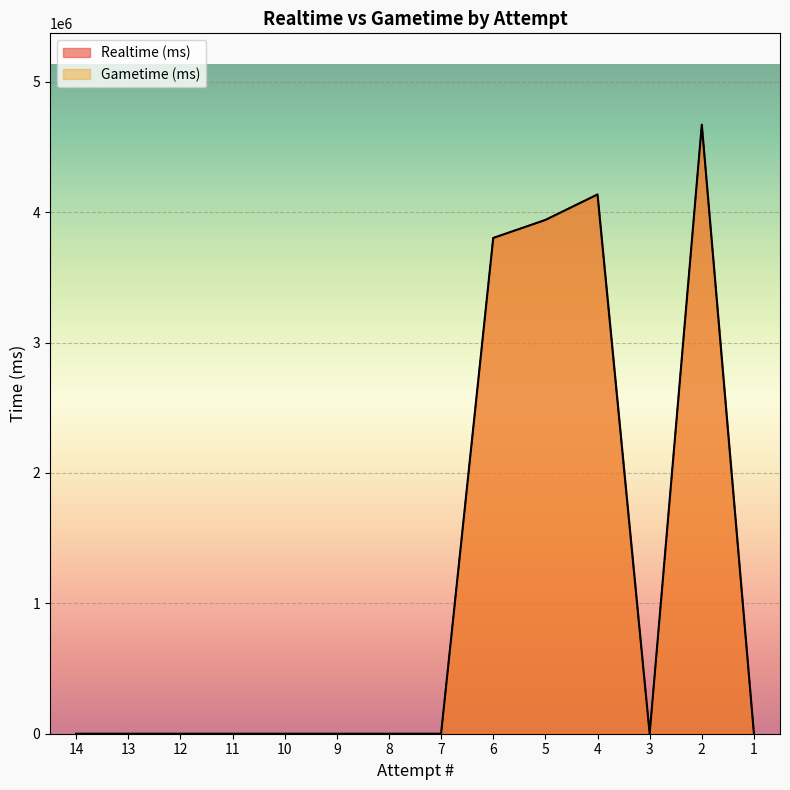

What is the average value of the Realtime (ms) series?

1182313